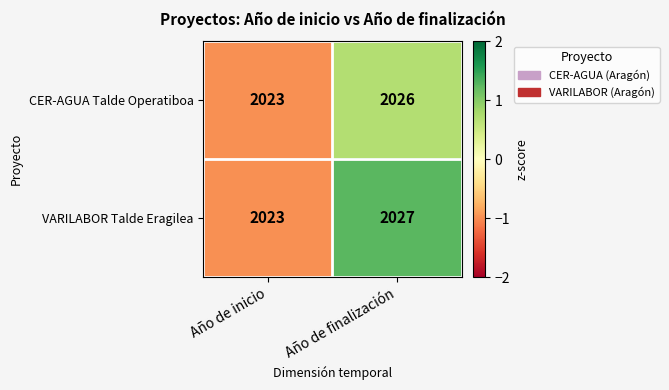

At which label is CER-AGUA Talde Operatiboa closest to 2024?

Año de inicio